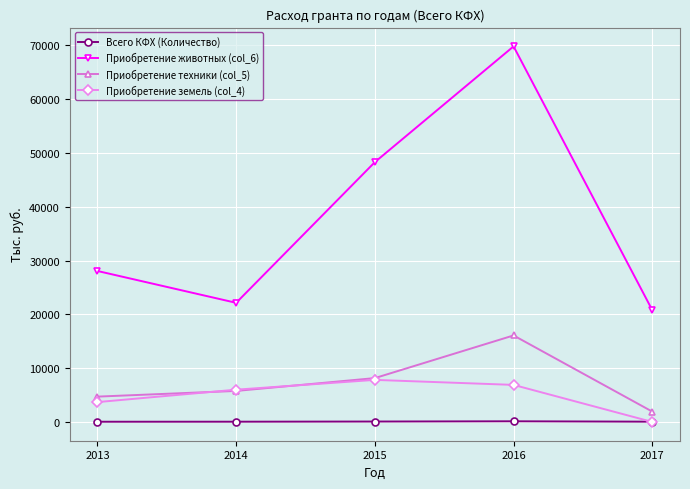

What is the maximum value for Приобретение техники (col_5)?

16084.6